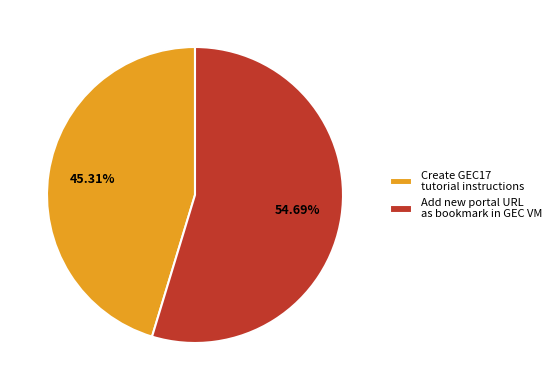

To the nearest percent, what portion does Add new portal URL as bookmark in GEC VM represent?

55%